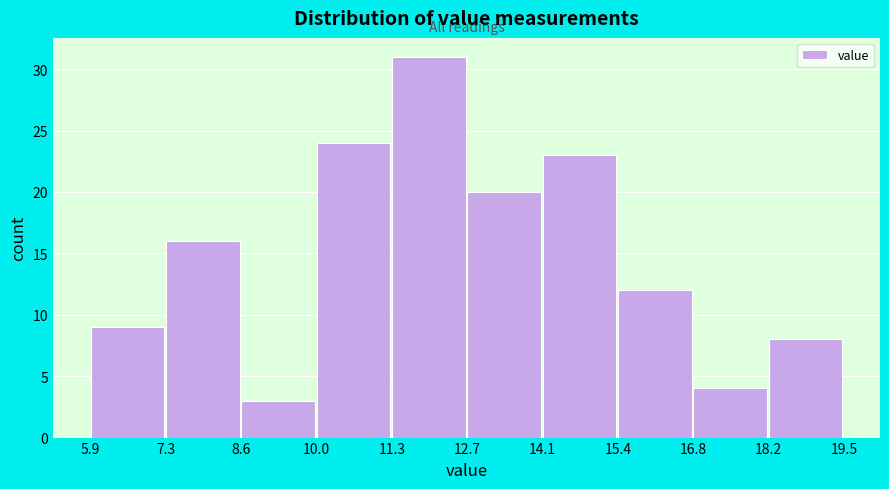

Reading left to right, transcribe this chart: for each bar, give the range it covers on the x-axis and its height. The values are not printed on the chart, so give them approximately, as read against the axis.

5.9 to 7.3: 9
7.3 to 8.6: 16
8.6 to 10.0: 3
10.0 to 11.3: 24
11.3 to 12.7: 31
12.7 to 14.1: 20
14.1 to 15.4: 23
15.4 to 16.8: 12
16.8 to 18.2: 4
18.2 to 19.5: 8